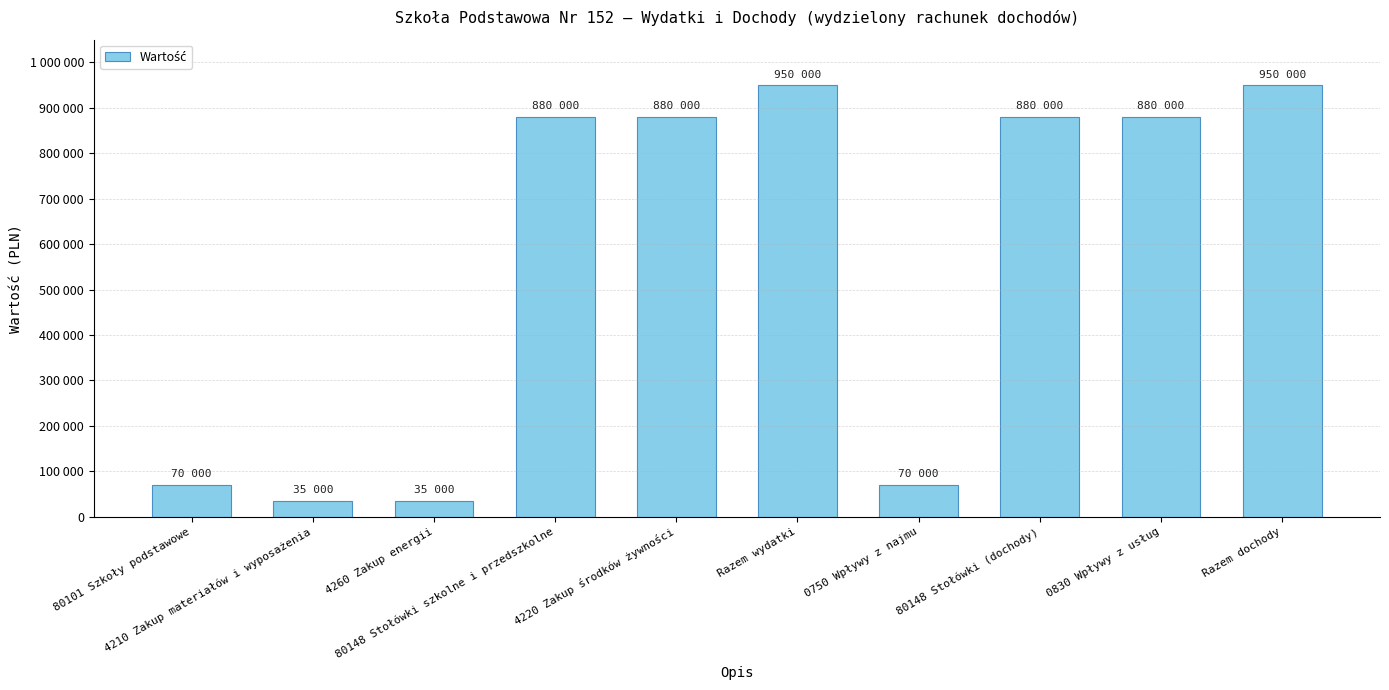

List the labels in order of value, smallest first.

4210 Zakup materiałów i wyposażenia, 4260 Zakup energii, 80101 Szkoły podstawowe, 0750 Wpływy z najmu, 80148 Stołówki szkolne i przedszkolne, 4220 Zakup środków żywności, 80148 Stołówki (dochody), 0830 Wpływy z usług, Razem wydatki, Razem dochody